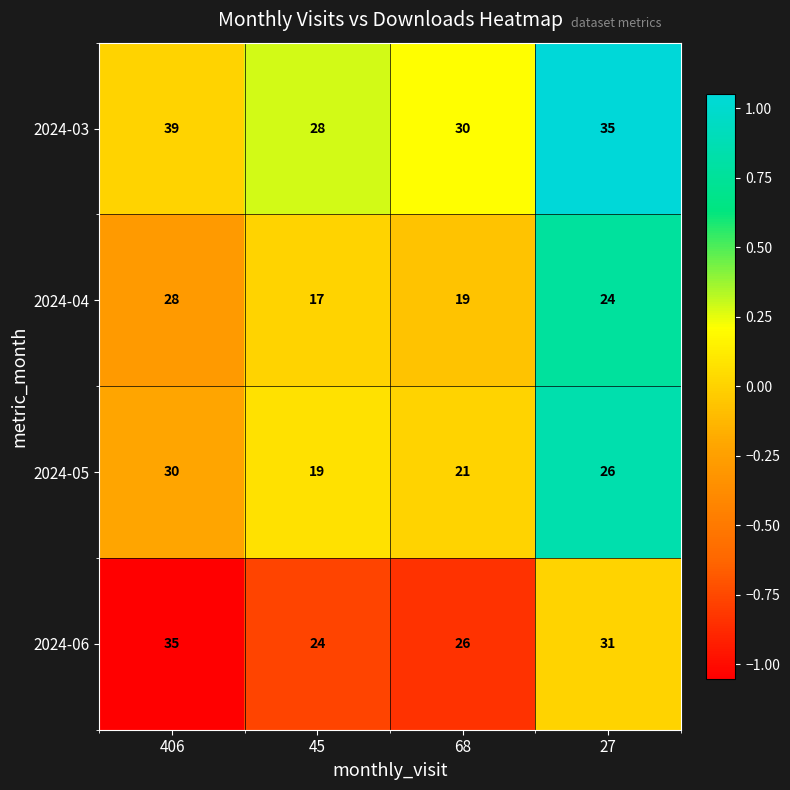

What is the spread (max minus min) of values at 68?

11